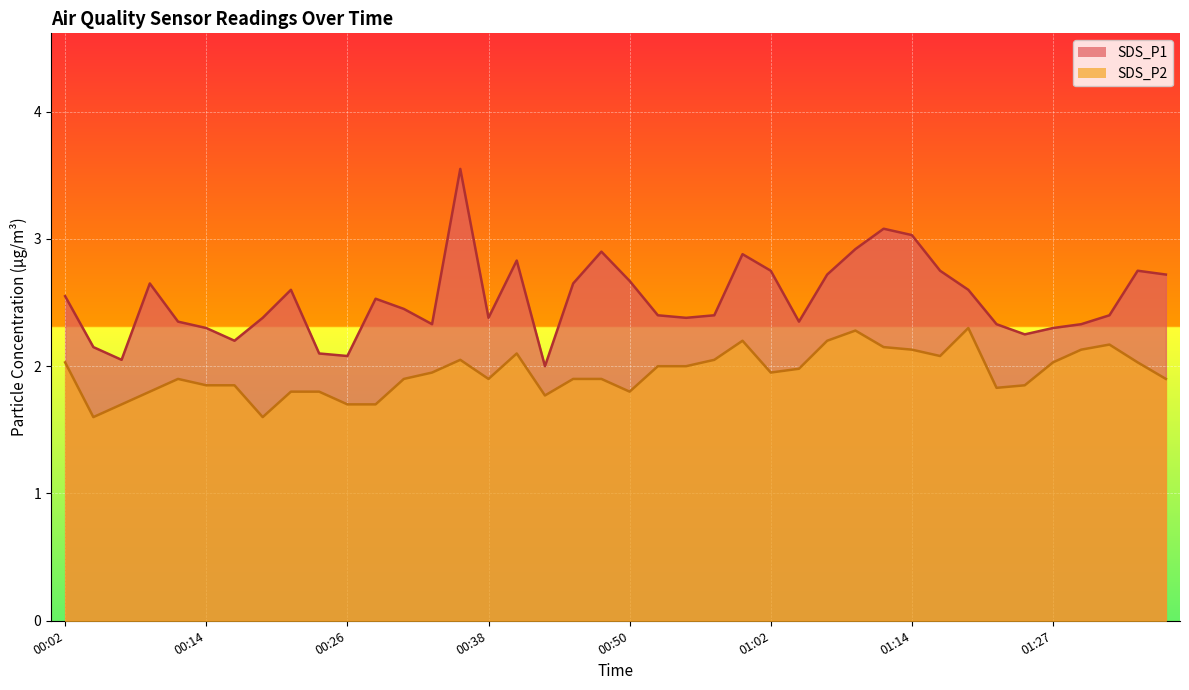

Rank the series by their average value, from highest to lowest.

SDS_P1, SDS_P2